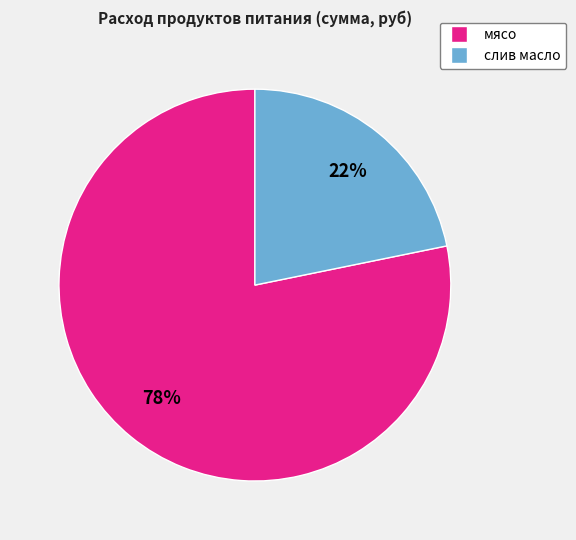

To the nearest percent, what is the difference between the largest and smallest slice percentages?

56%